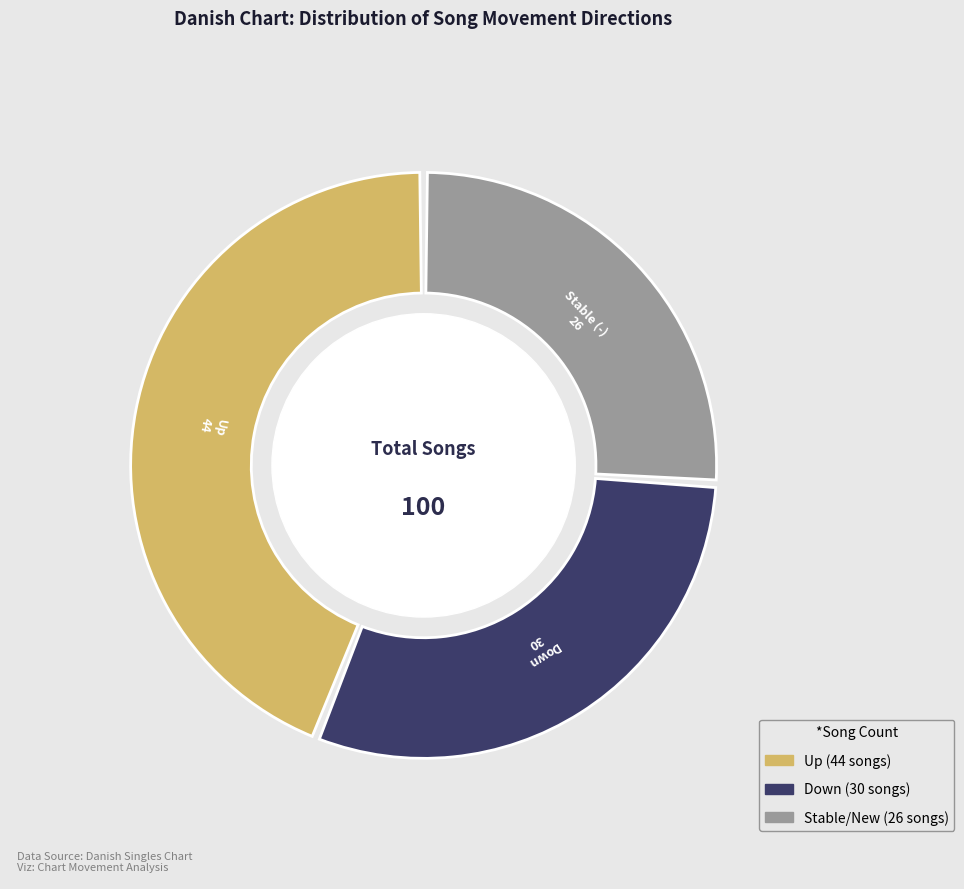

Is the sum of Down and Stable (-) greater than half?

Yes